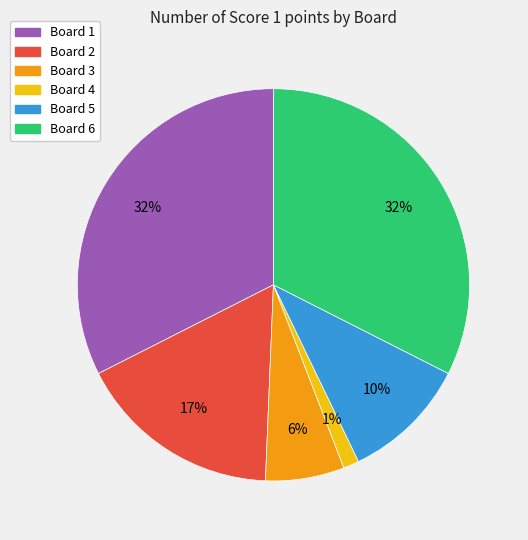

Count the number of slices in the pie.

6